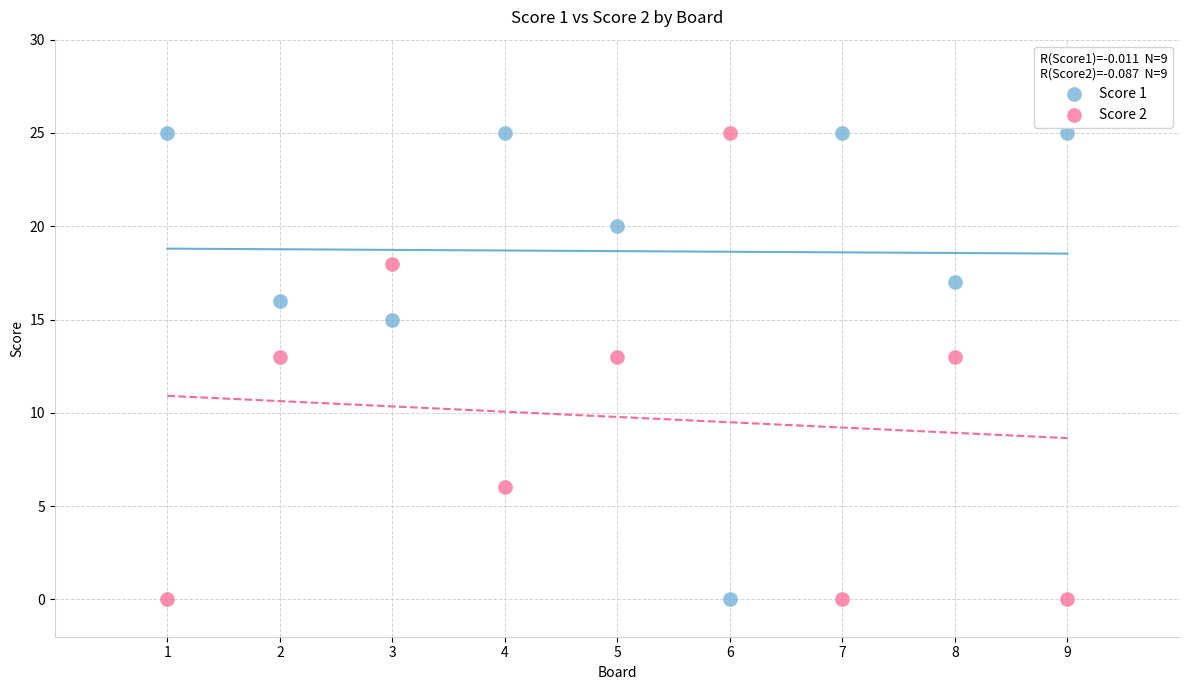

What is the X range (max minus min) for the scatter plot?

8